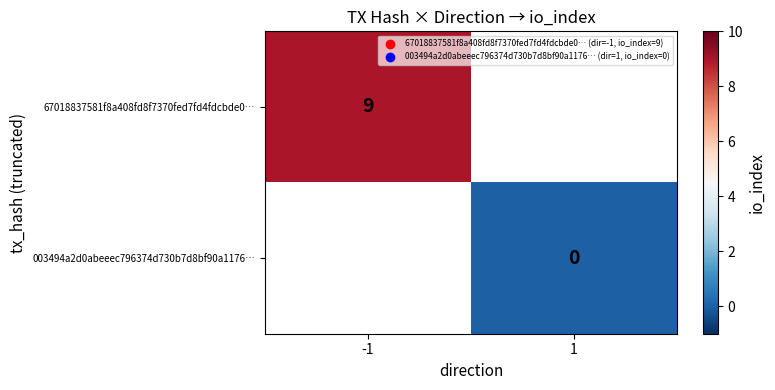

Is the value of 67018837581f8a408fd8f7370fed7fd4fdcbde0… at -1 greater than the value of 003494a2d0abeeec796374d730b7d8bf90a1176… at 1?

Yes